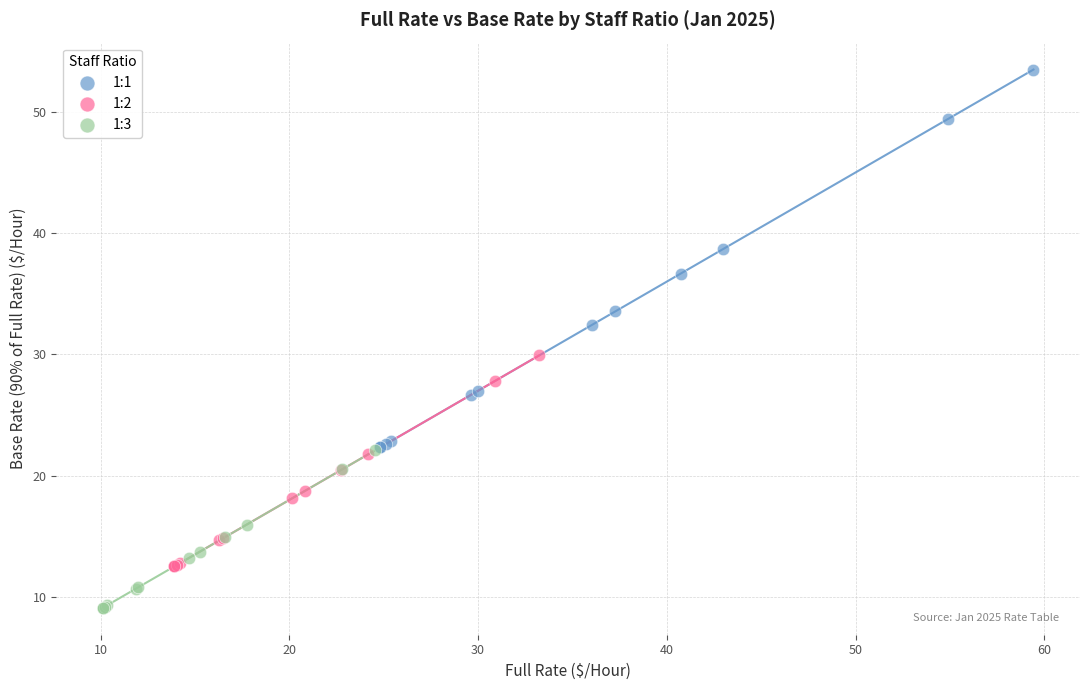

Which series contains the lowest Y value?

1:3